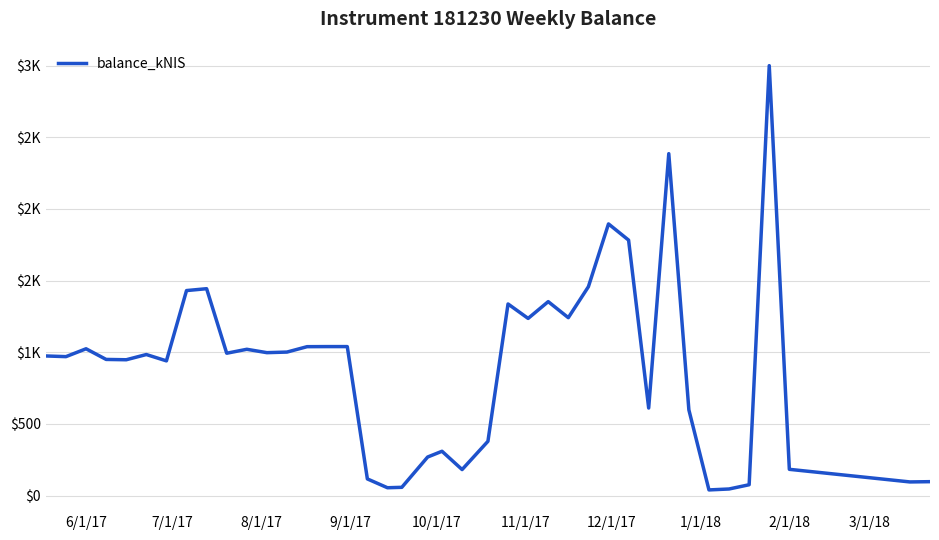

Is this an area chart (filled region under the line)?

No